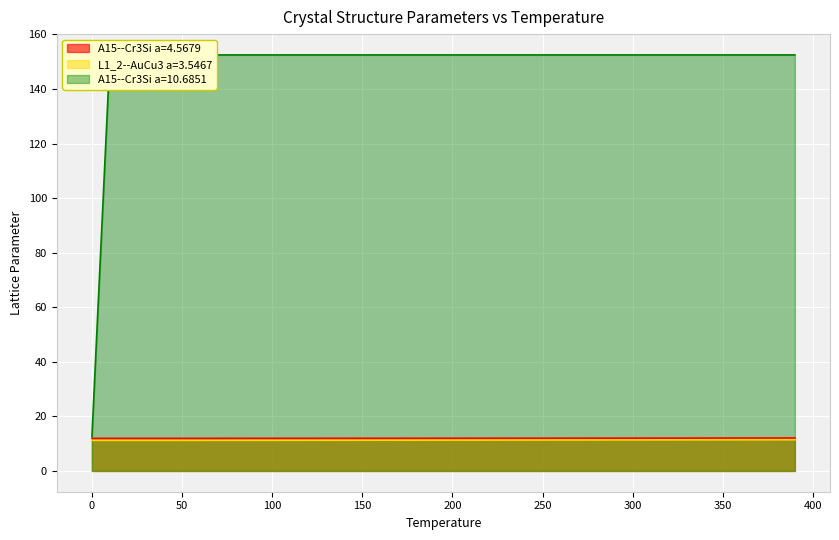

Reading left to right, transcribe all the data shown in this chart.

A15--Cr3Si a=4.5679: 11.9	11.9	11.9	11.9	11.9	11.9	12.0	12.0	12.0	12.0	12.0	12.0	12.0	12.0	12.0	12.0	12.0	12.0	12.0	12.0	12.0	12.0	12.0	12.0	12.0	12.0	12.0	12.0	12.0	12.0	12.0	12.0	12.0	12.0	12.0	12.0	12.1	12.1	12.1	12.1
L1_2--AuCu3 a=3.5467: 11.2	11.2	11.2	11.2	11.2	11.2	11.2	11.2	11.2	11.2	11.2	11.2	11.2	11.3	11.3	11.3	11.3	11.3	11.3	11.3	11.3	11.3	11.3	11.3	11.3	11.3	11.3	11.4	11.4	11.4	11.4	11.4	11.4	11.4	11.4	11.4	11.4	11.4	11.4	11.4
A15--Cr3Si a=10.6851: 12.6	152.5	152.5	152.5	152.5	152.5	152.5	152.5	152.5	152.5	152.5	152.5	152.5	152.5	152.5	152.5	152.5	152.5	152.5	152.5	152.5	152.5	152.5	152.5	152.5	152.5	152.5	152.5	152.5	152.5	152.5	152.5	152.5	152.5	152.5	152.5	152.5	152.5	152.5	152.5